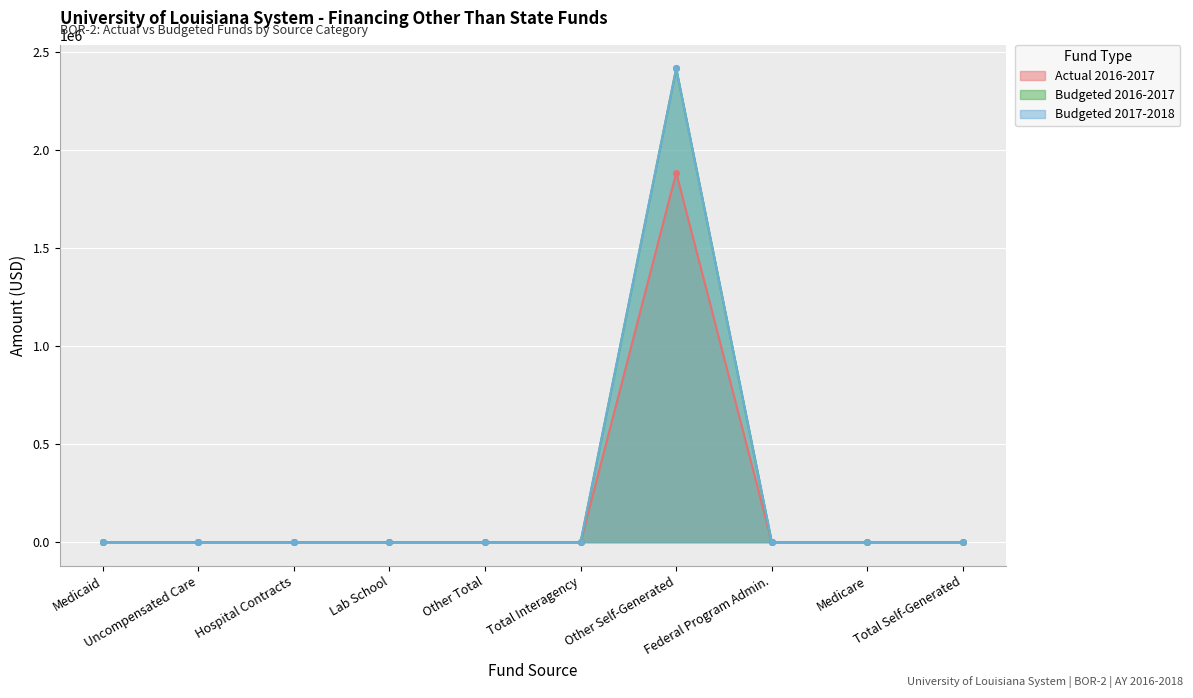

At how many categories does at least one series exceed 730962?

1